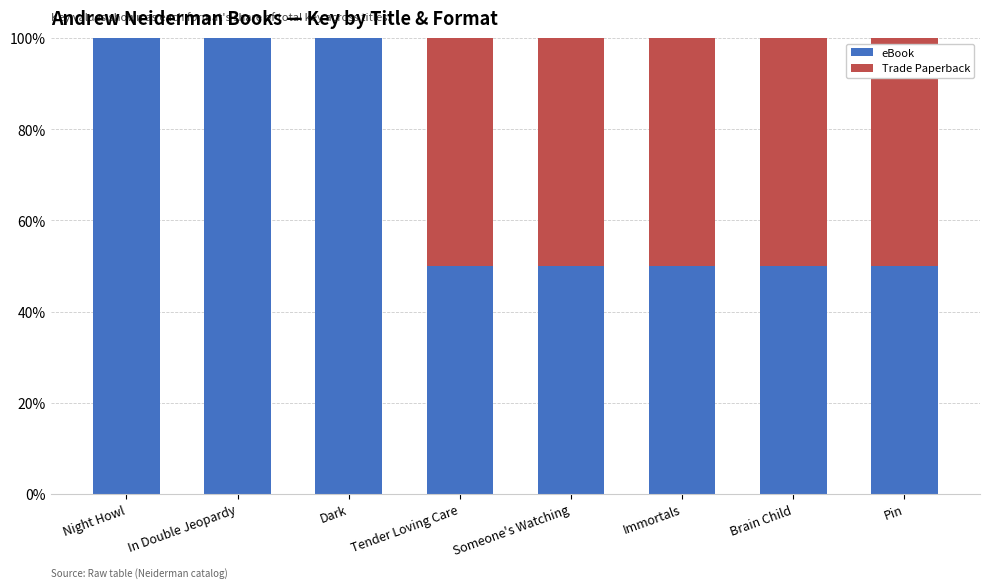

The eBook series shows 34 at Tender Loving Care. True or false?

False